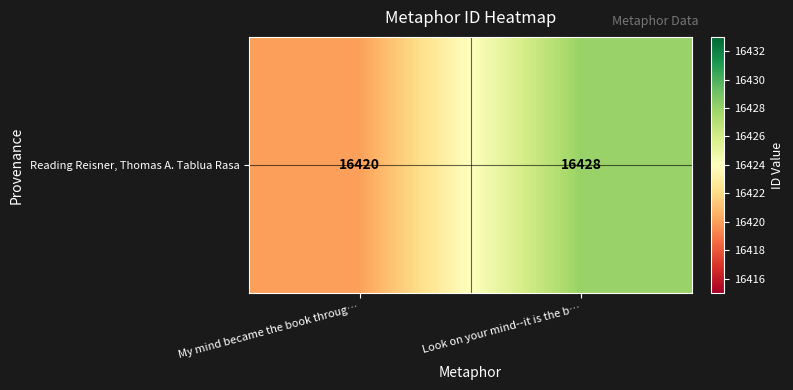

How many distinct data groups are displayed?

1